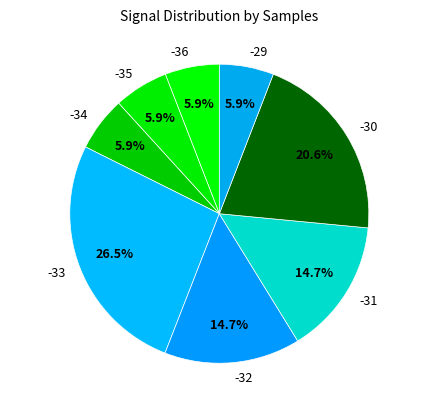

What is the ratio of the value at -35 to the value at -33?

0.2